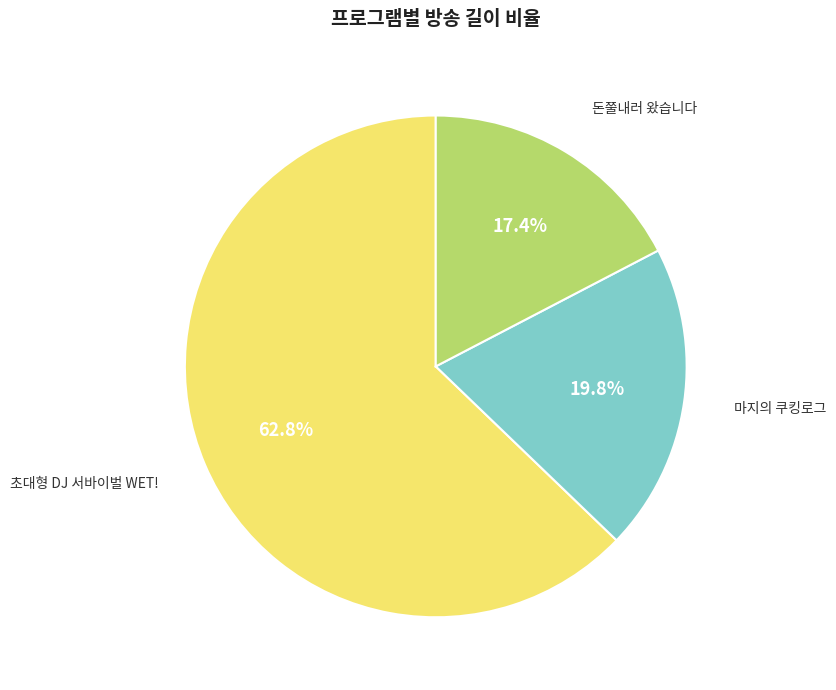

Is there a majority slice in this chart?

Yes